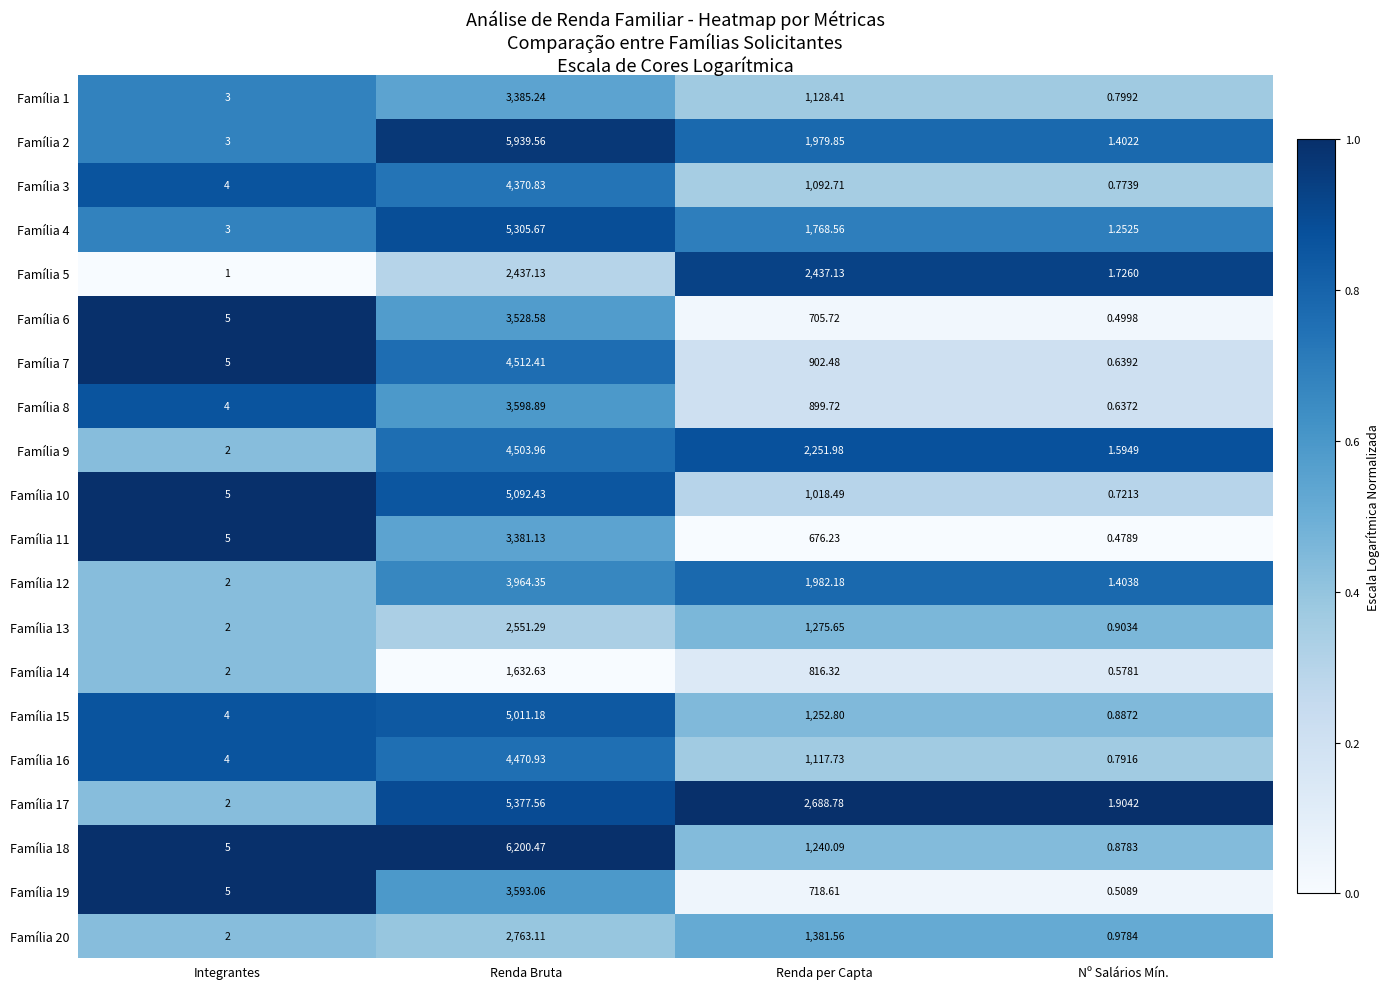

At which label is Família 15 closest to 2506?

Renda per Capta